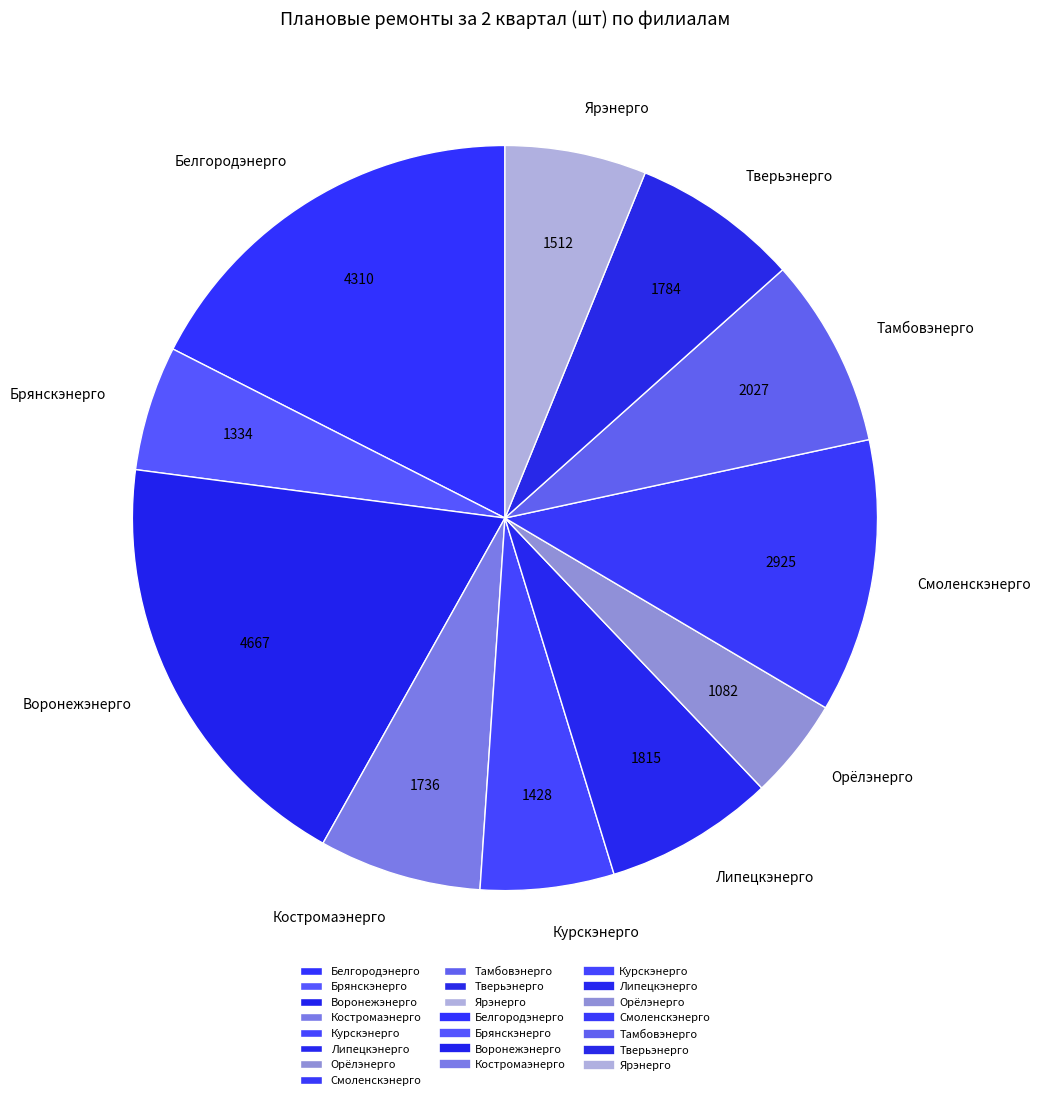

What is the smallest slice in the pie chart?

Орёлэнерго